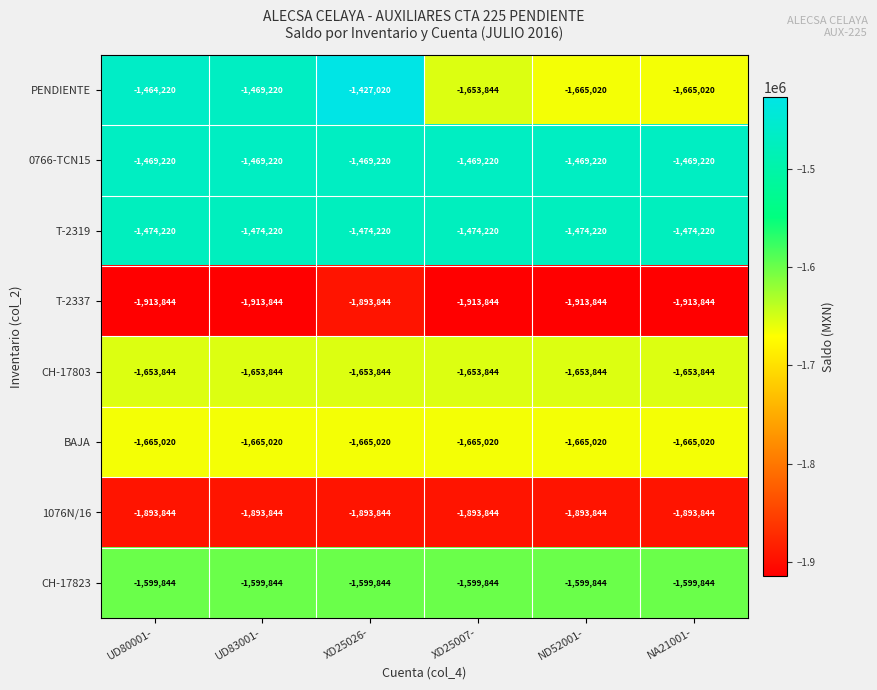

Which series has the largest total across all categories?

0766-TCN15